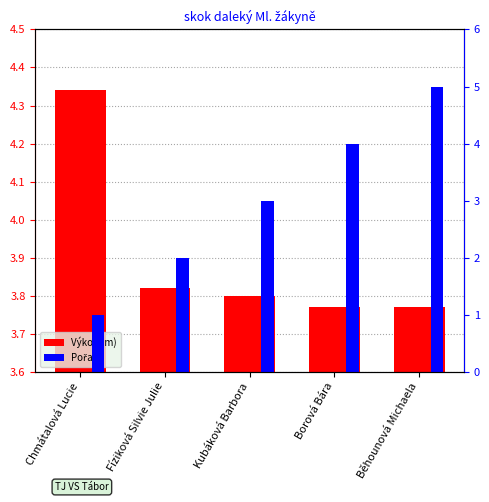

How many Pořadí values are between 2 and 4?

3